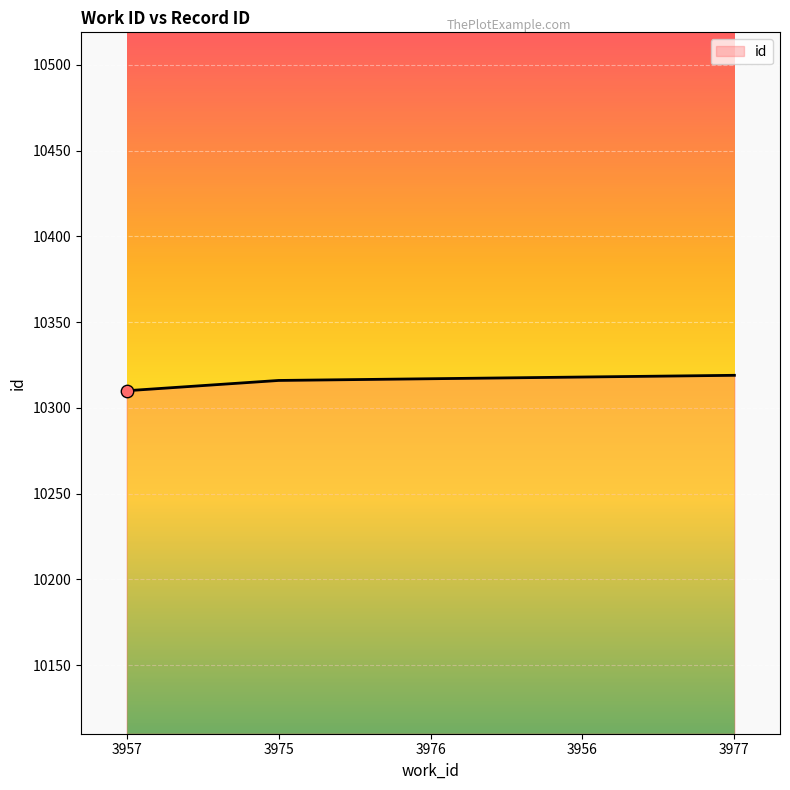

Approximately how many times larger is the value at 3956 compared to 3975?

1.0